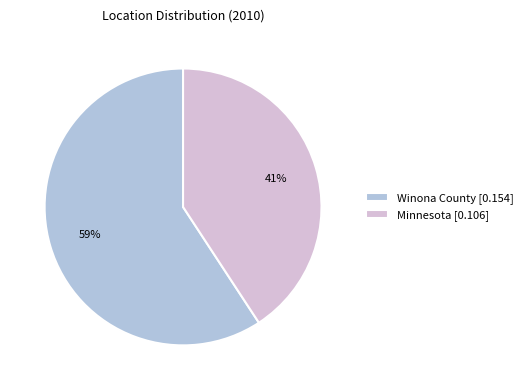

Count the number of slices in the pie.

2